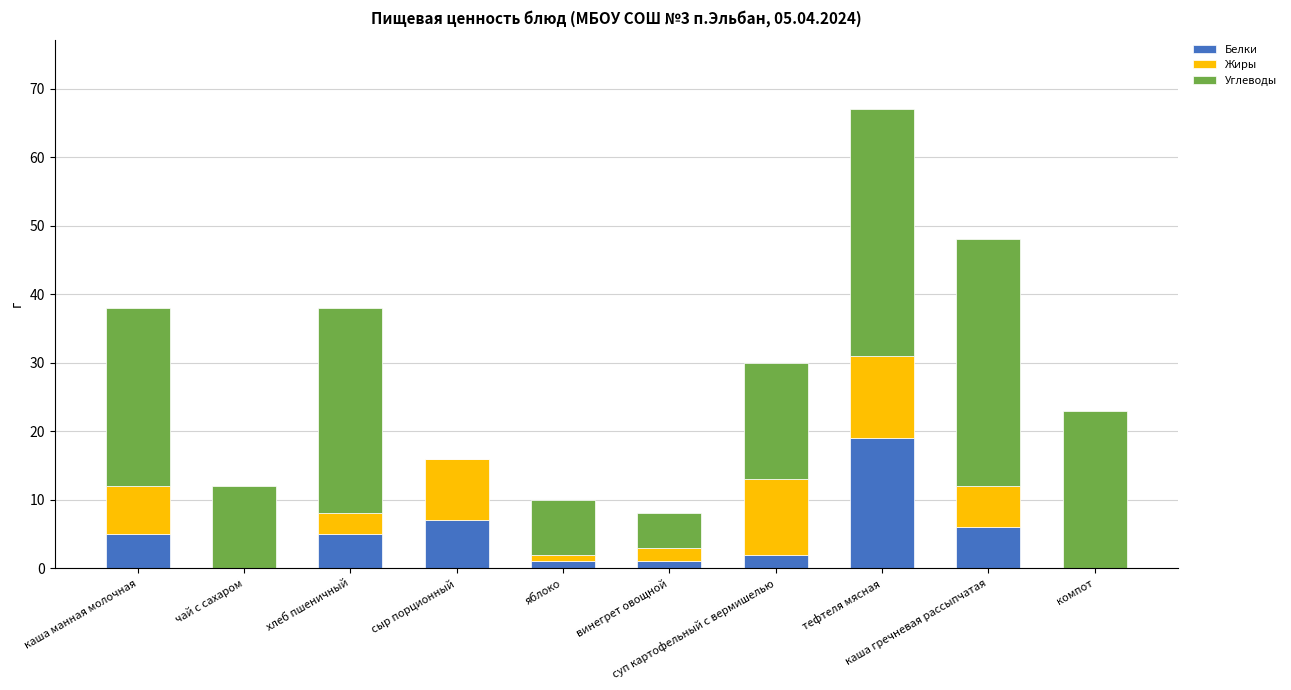

What is the maximum value for Белки?

19